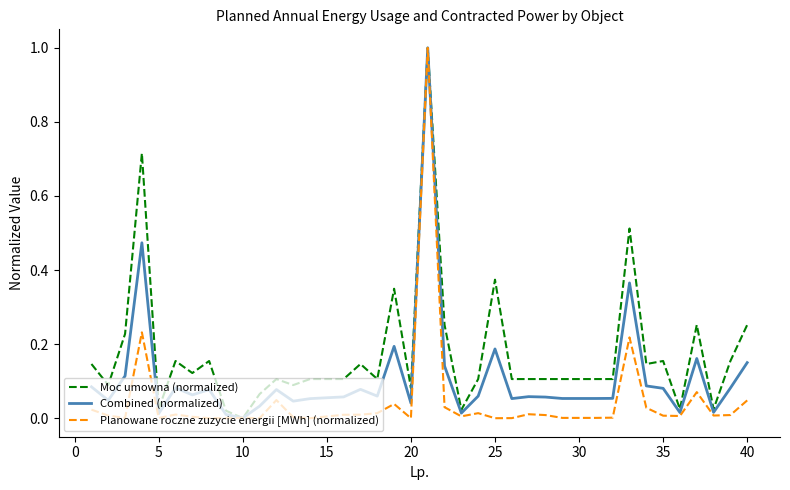

What is the difference between the maximum and minimum values in the Moc umowna (normalized) series?

1.0